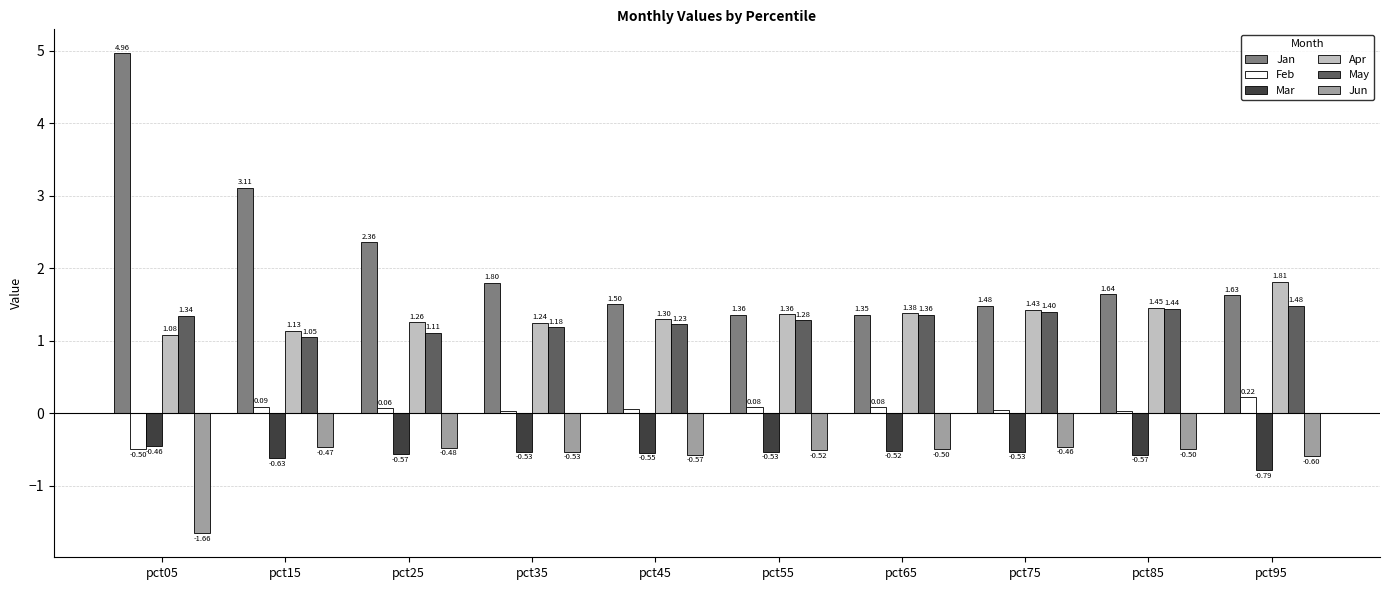

What is the approximate value of Jun at pct55?

-0.5